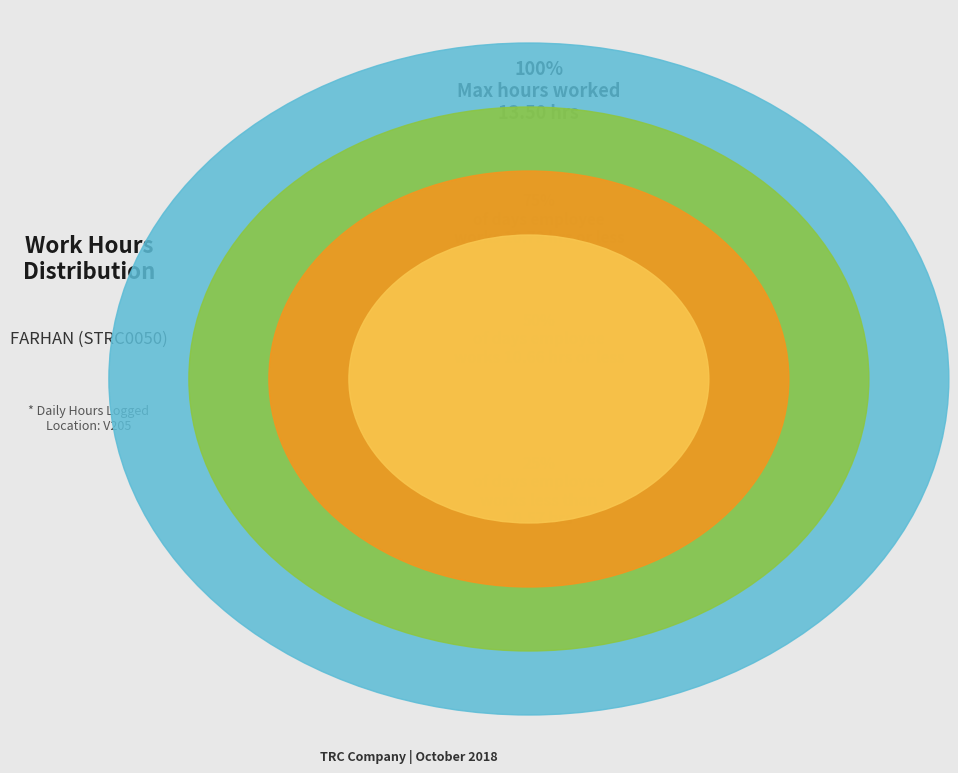

Is it true that Day 10 is 4% of the pie?

True